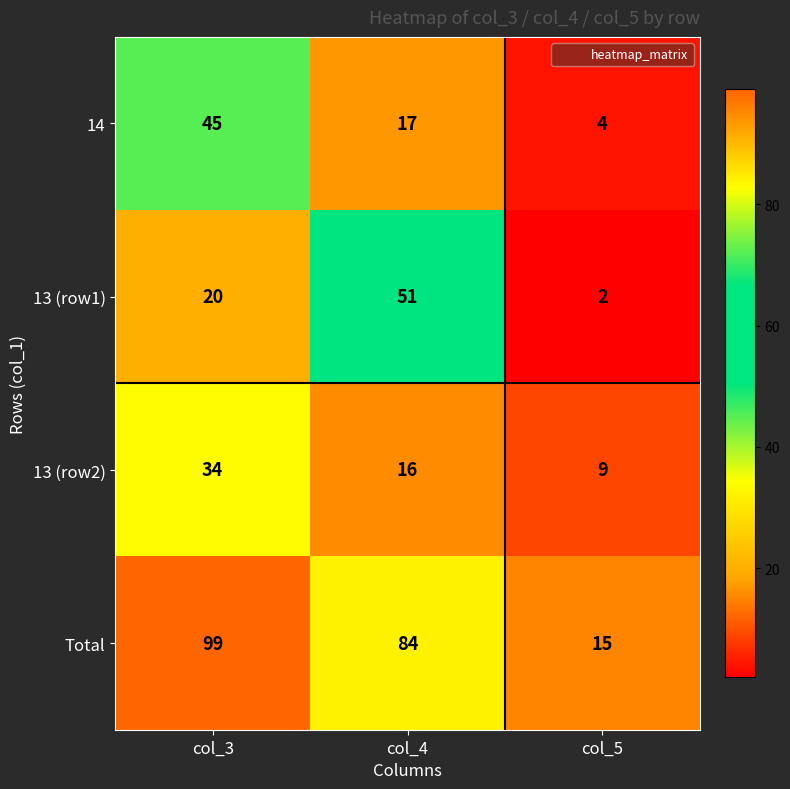

Rank the series by their maximum value, from highest to lowest.

Total, 13 (row1), 14, 13 (row2)